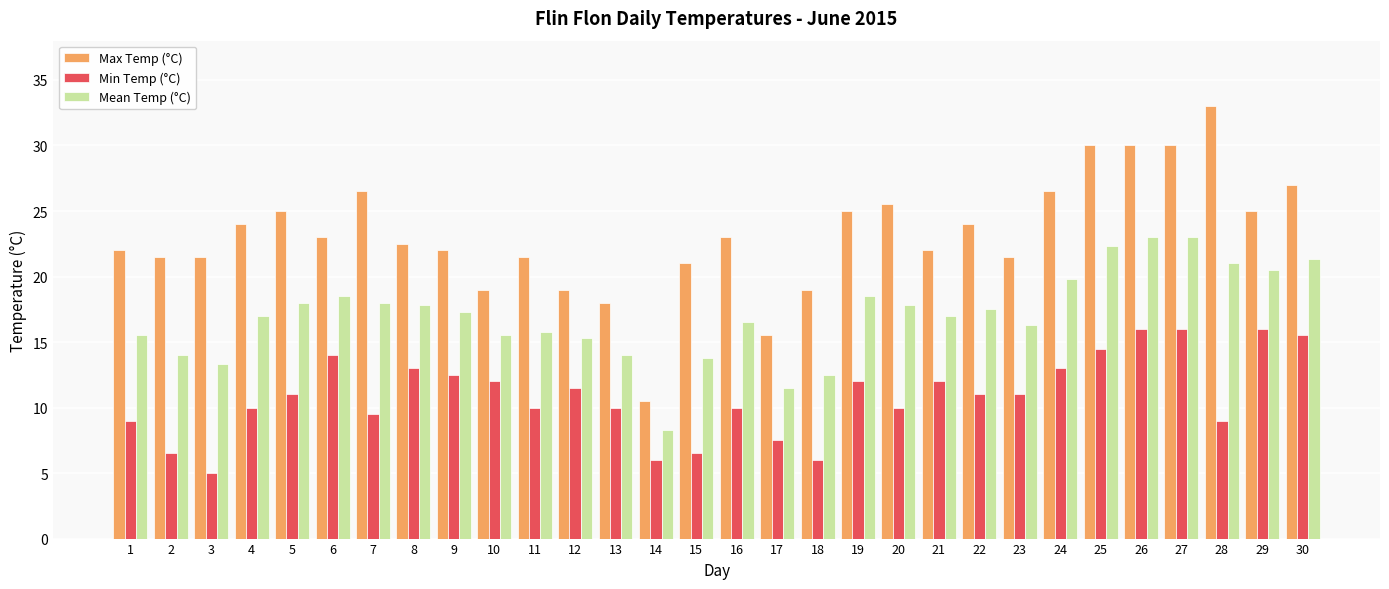

Rank the series at 28 from highest to lowest value.

Max Temp (°C), Mean Temp (°C), Min Temp (°C)